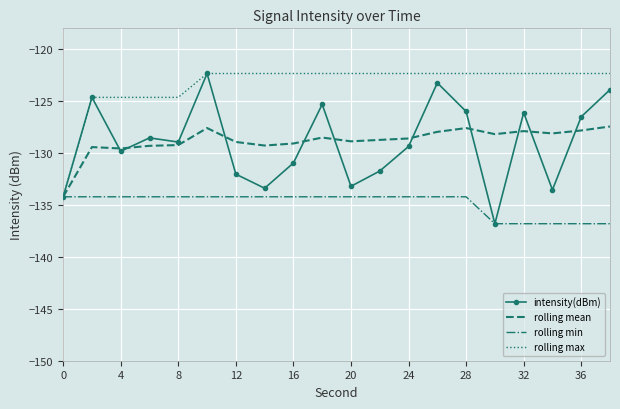

Which series has the widest spread of values?

intensity(dBm)